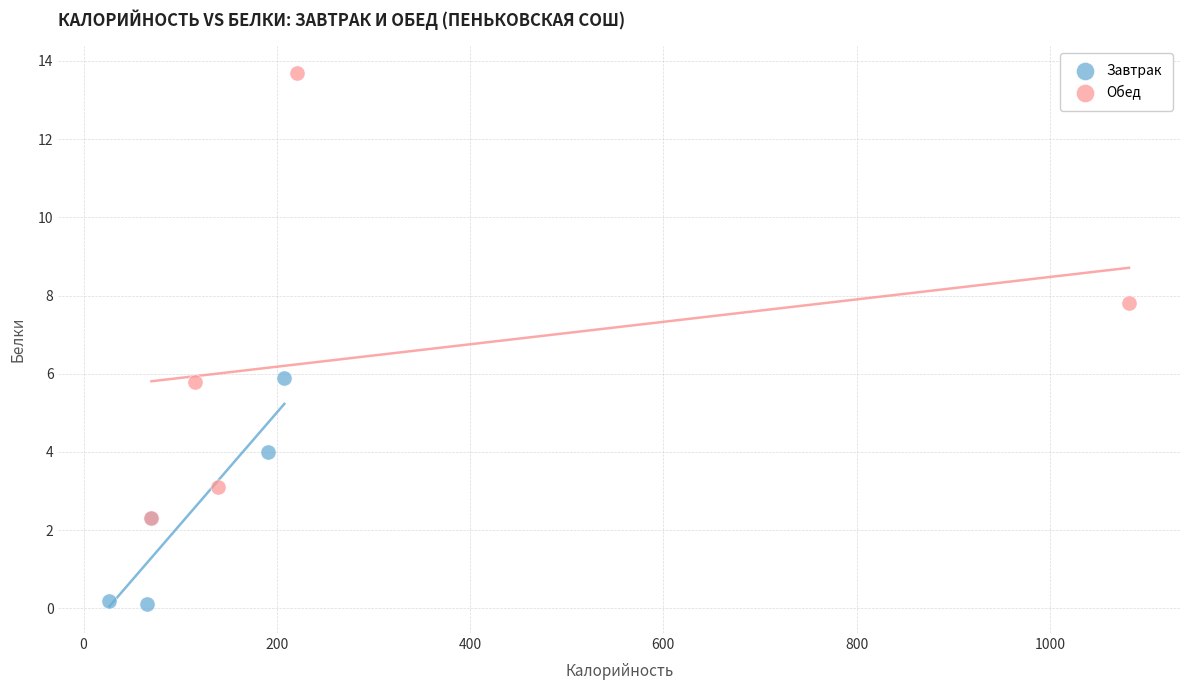

Which series contains the lowest Y value?

Завтрак